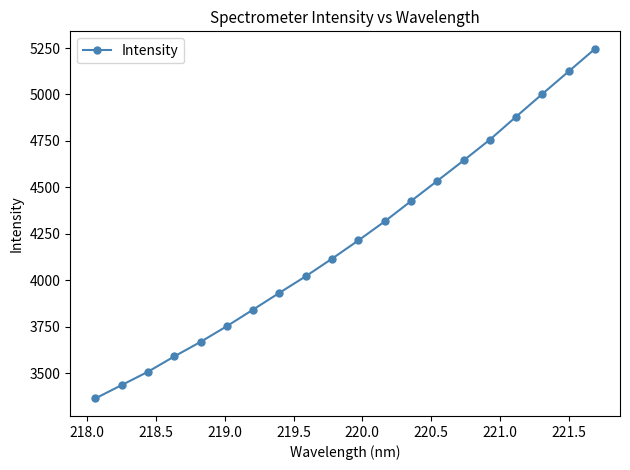

What is the sum of all values?

84384.8